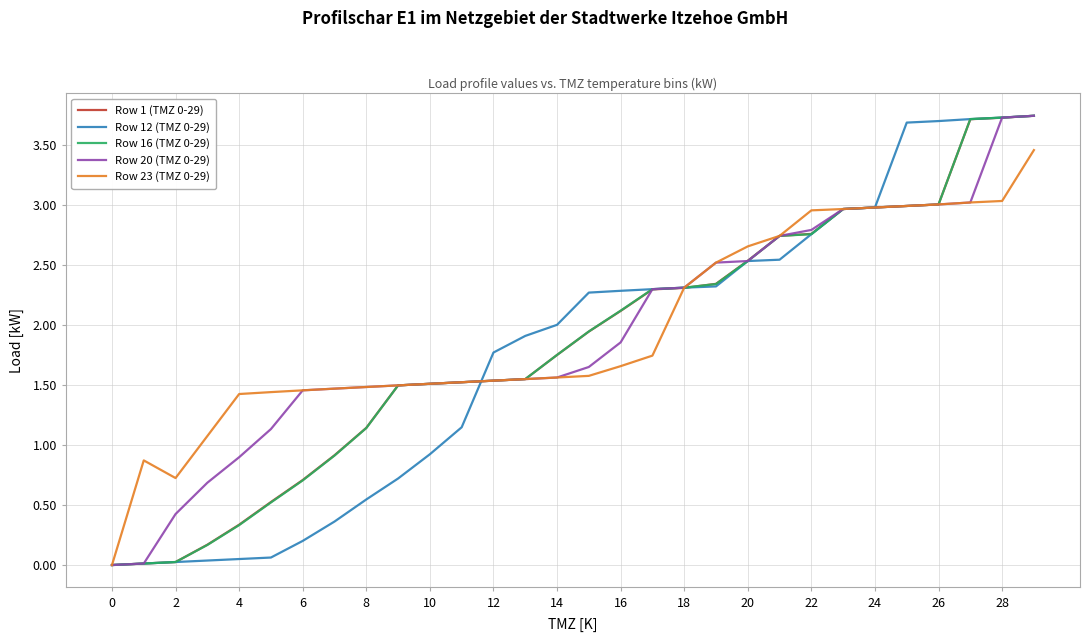

Which series has the largest total across all categories?

Row 23 (TMZ 0-29)